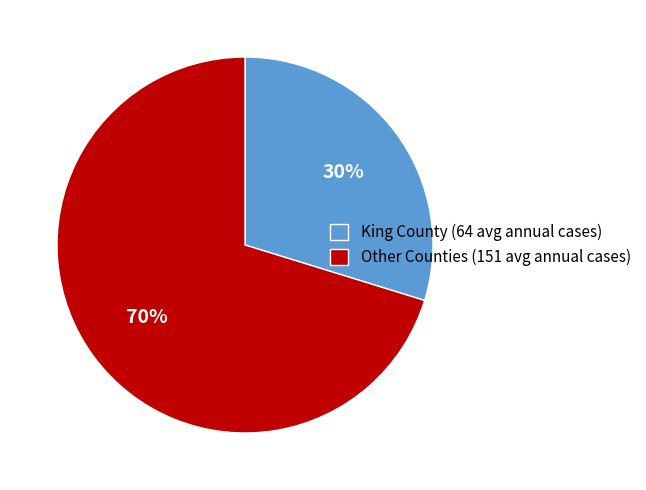

Count the number of slices in the pie.

2